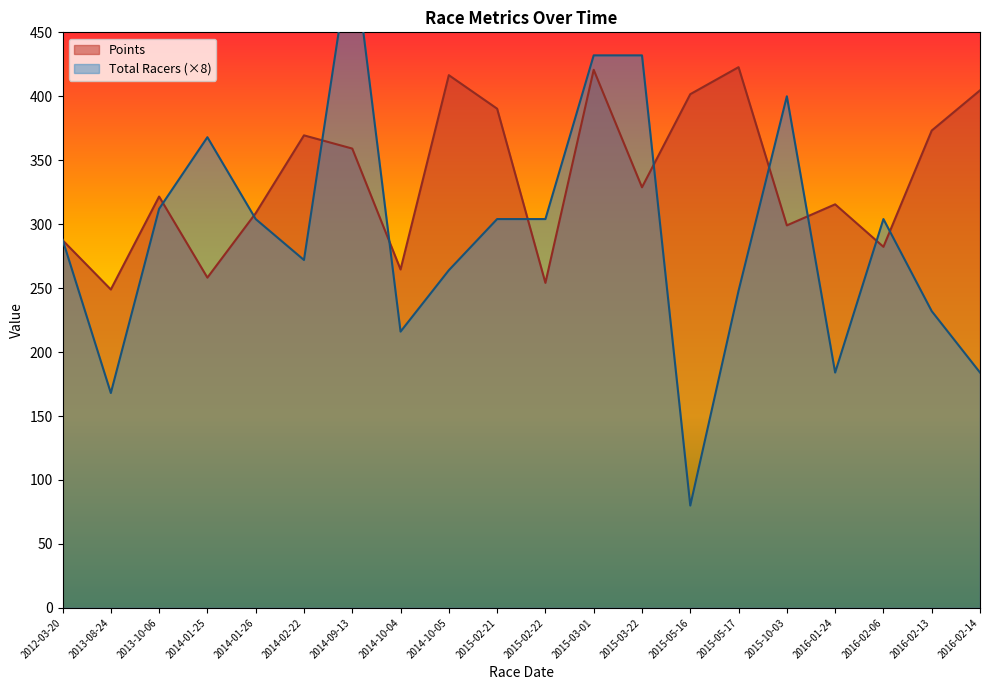

Read the Total Racers value at 2014-01-26.

304.0